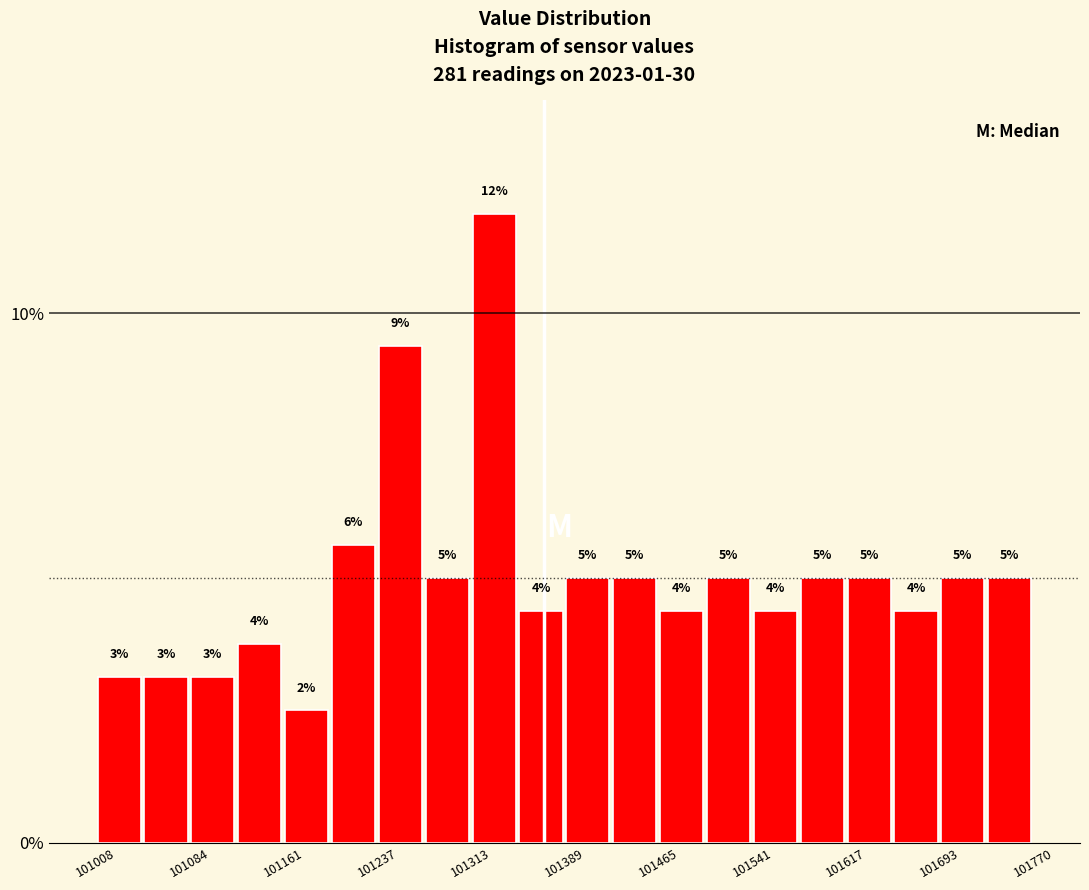

Read against the x-axis, roughly where is the centre of the tallest bar?

101330